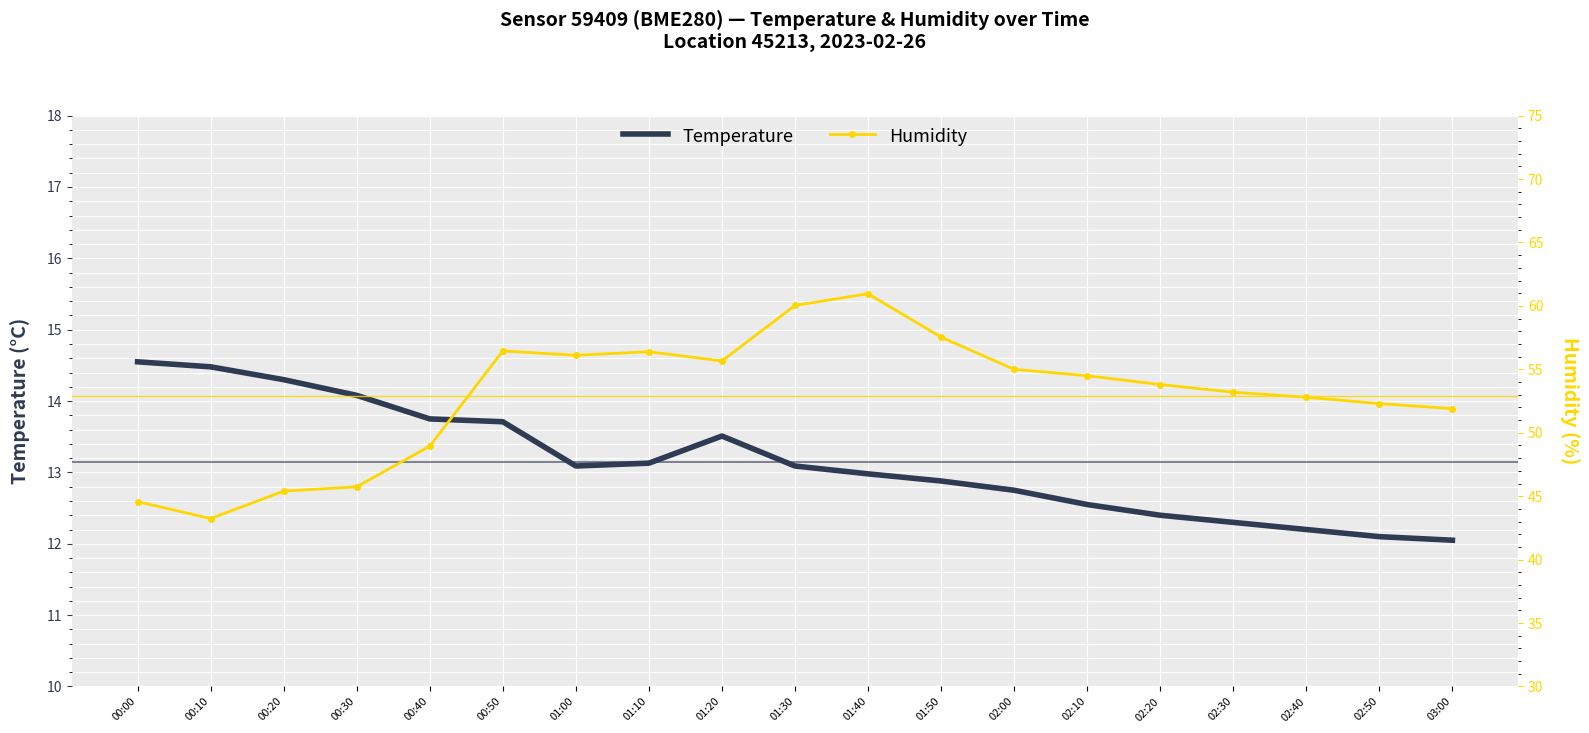

What is the difference between the maximum and minimum values in the Temperature series?

2.5